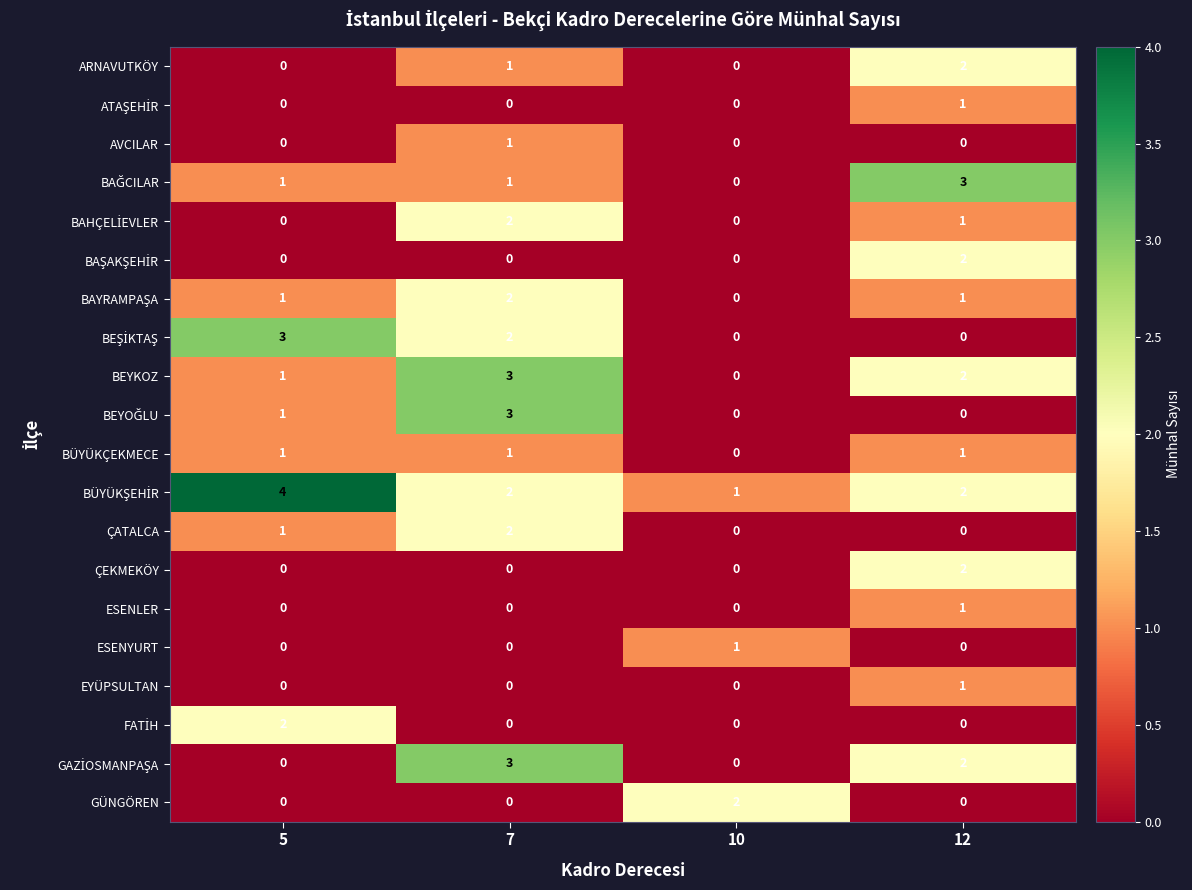

Which label corresponds to the largest value in the chart?

5